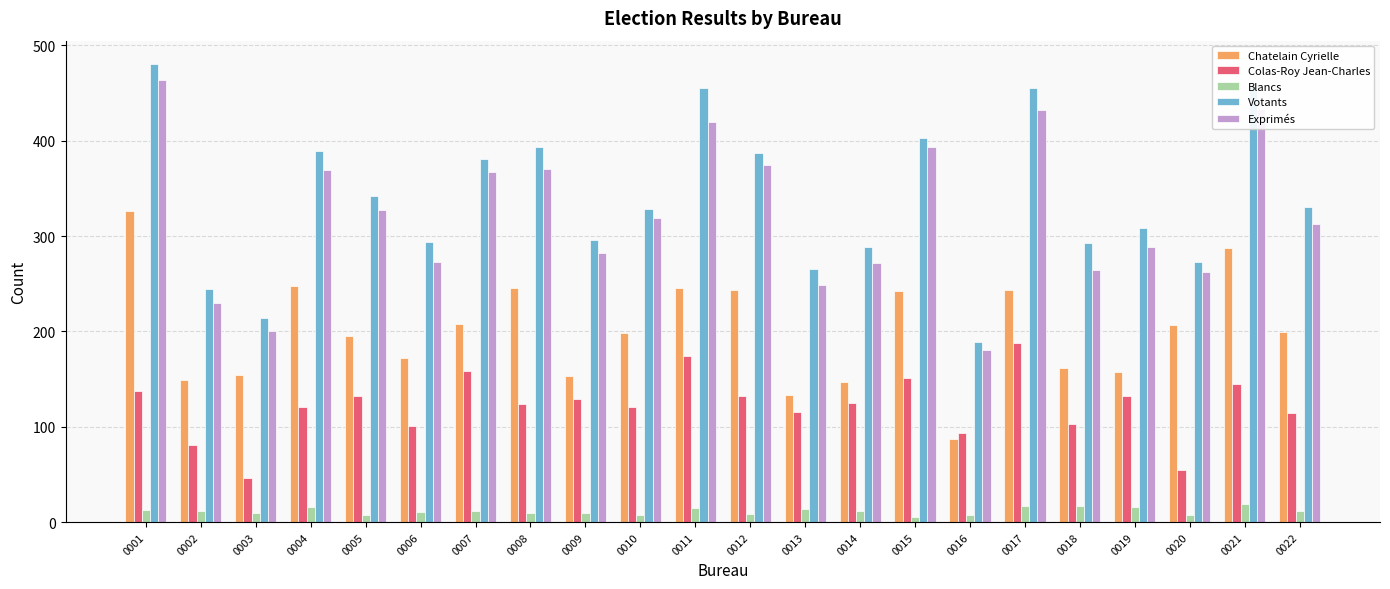

What is the sum of all Chatelain Cyrielle values?

4404